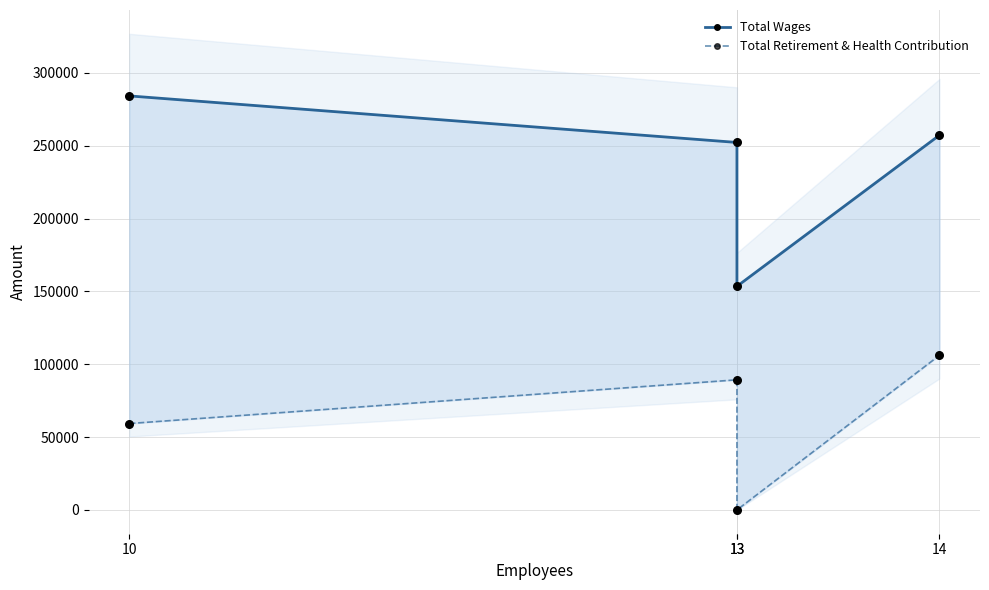

Which series reaches the minimum Y coordinate?

Total Retirement & Health Contribution